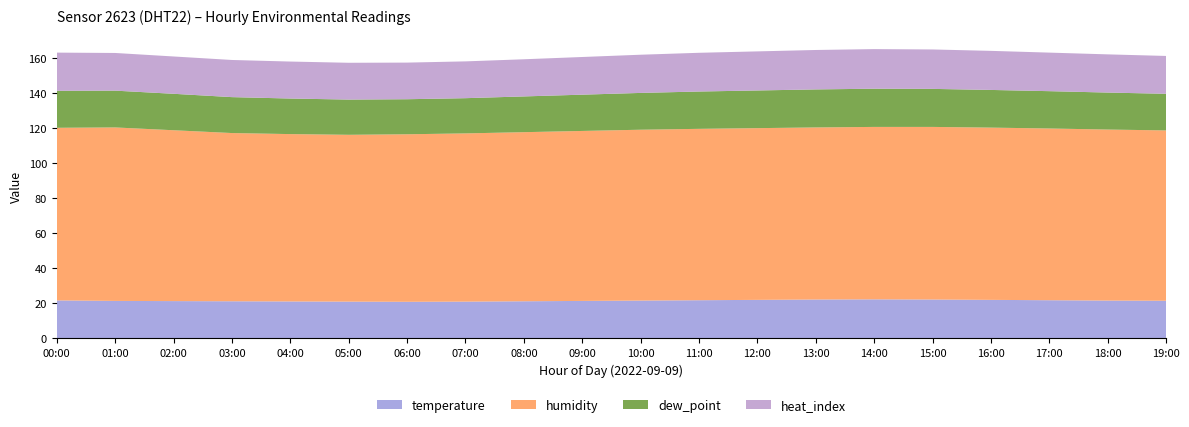

Reading left to right, transcribe all the data shown in this chart.

temperature: 21.6	21.3	21.2	21.1	21.0	20.9	20.8	20.9	21.1	21.3	21.5	21.7	21.9	22.1	22.2	22.1	21.9	21.7	21.5	21.4
humidity: 98.5	99.0	97.5	96.0	95.5	95.2	95.6	96.0	96.5	97.0	97.5	97.8	98.0	98.2	98.4	98.5	98.3	98.0	97.6	97.2
dew_point: 21.1	21.0	20.8	20.5	20.3	20.1	20.0	20.1	20.4	20.7	21.0	21.3	21.5	21.7	21.8	21.7	21.5	21.3	21.1	20.9
heat_index: 21.8	21.5	21.3	21.2	21.1	21.0	20.9	21.0	21.2	21.5	21.8	22.1	22.3	22.5	22.6	22.5	22.3	22.0	21.8	21.6